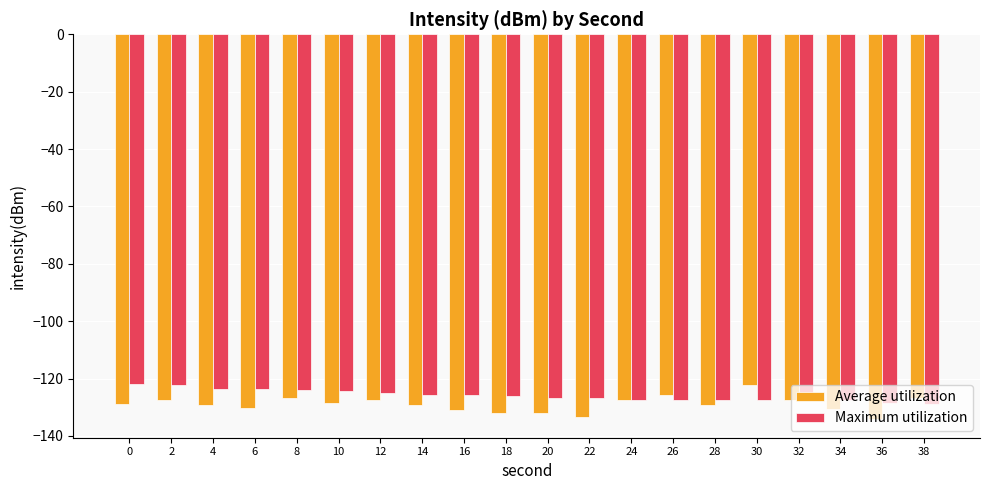

True or false: Average utilization has a value of -126.7 at 38.

True